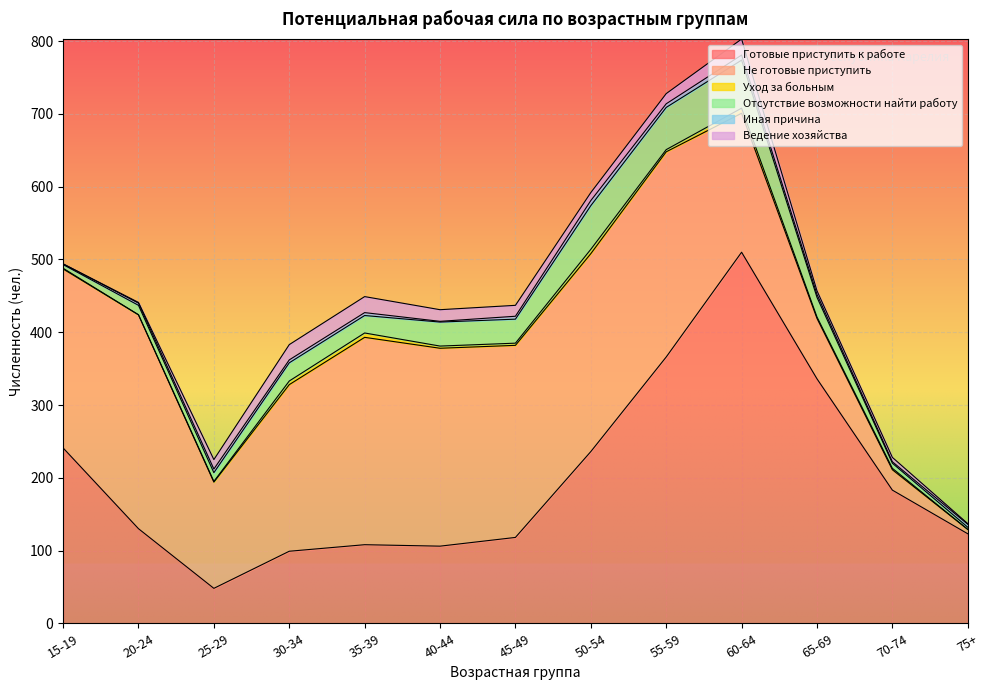

The value of Готовые приступить к работе at 55-59 is 182. True or false?

False